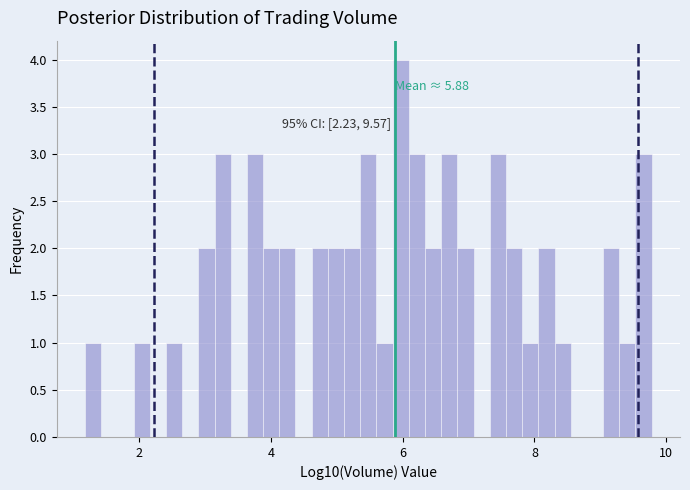

Around what value on the x-axis is the tallest bar? Give the approximate position of its centre, as read against the axis.

6.0